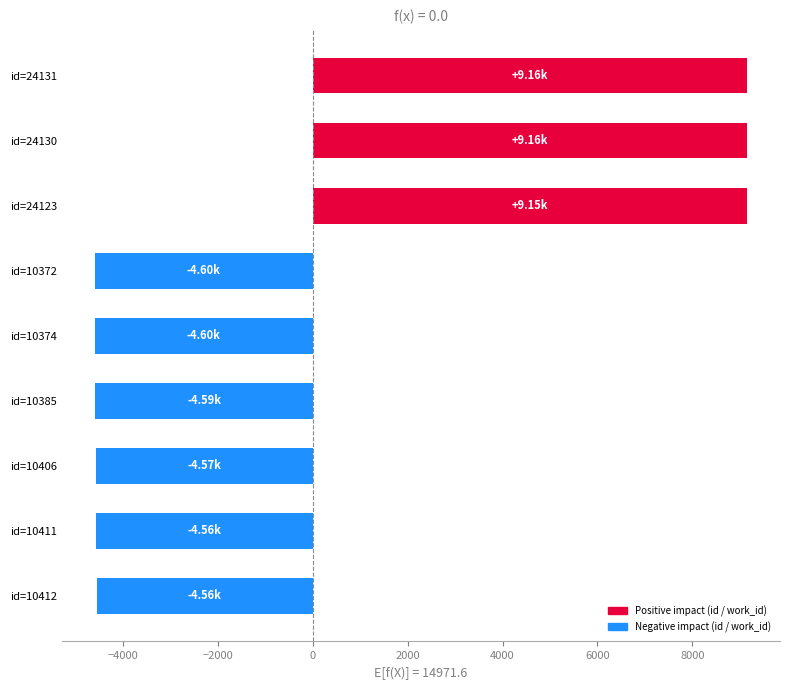

How many negative values are there?

6